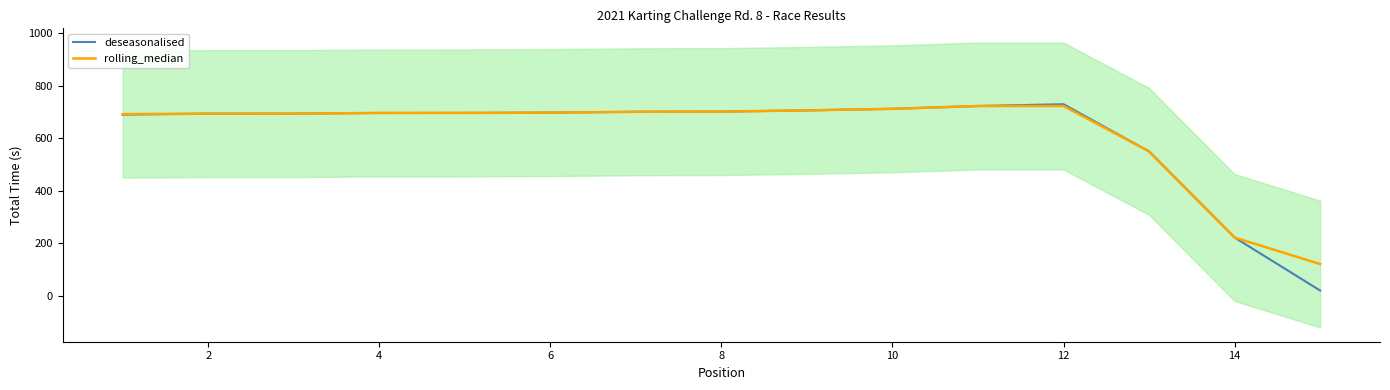

Which series has the widest spread of Y values?

deseasonalised